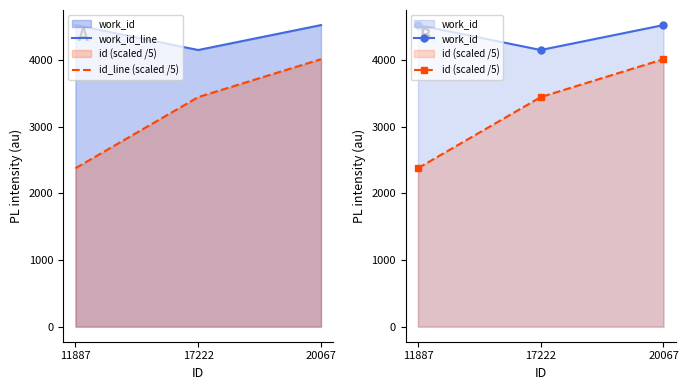

Count the work_id_line values in the range 4151 to 4525.

3